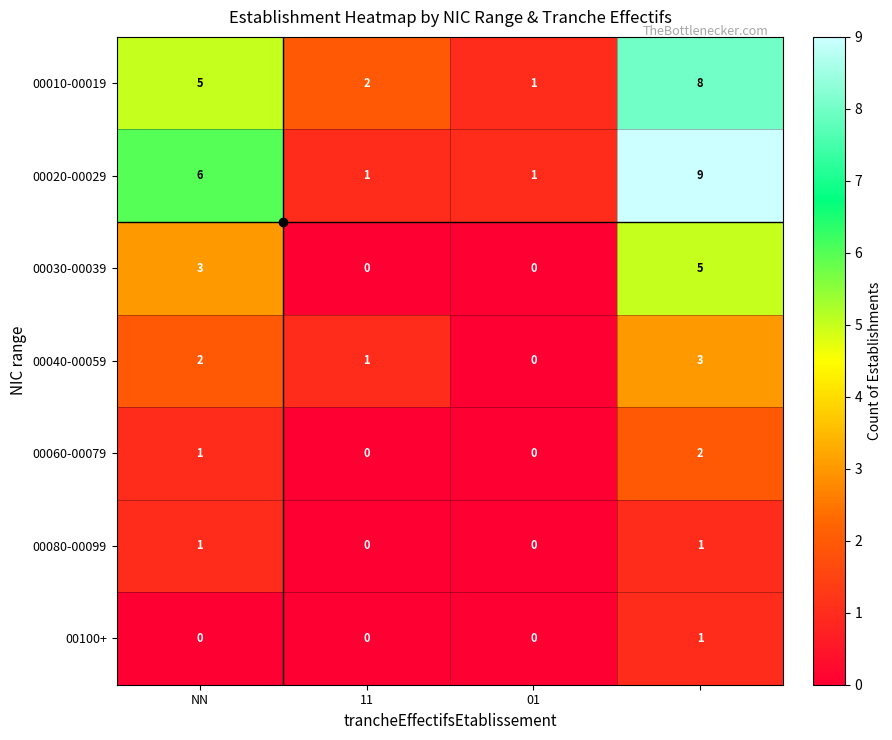

What is the difference between the maximum and minimum values in the 00010-00019 series?

7